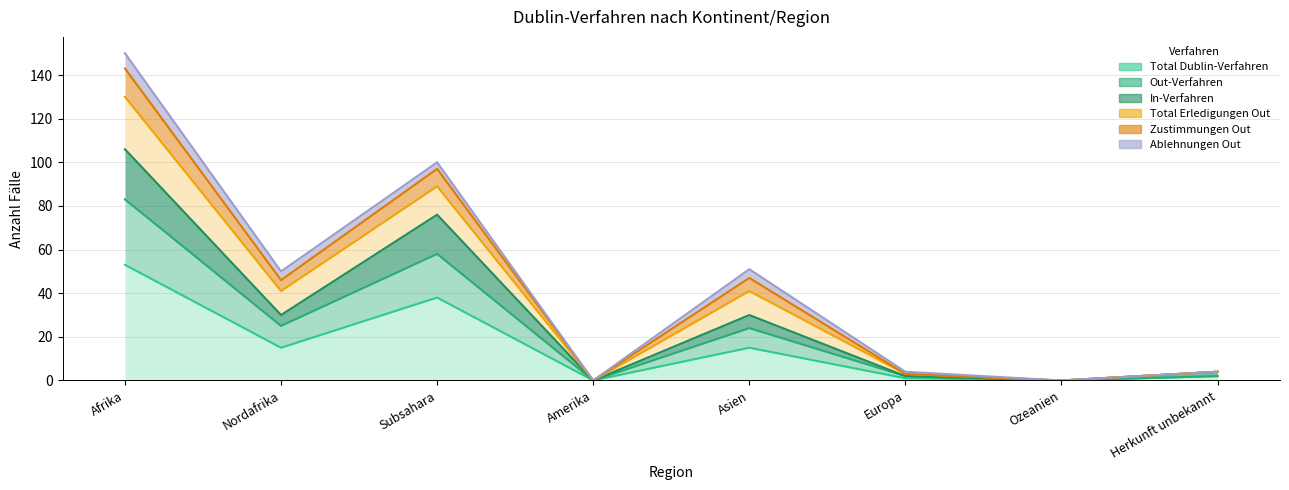

Where is the first local maximum for Out-Verfahren?

Subsahara